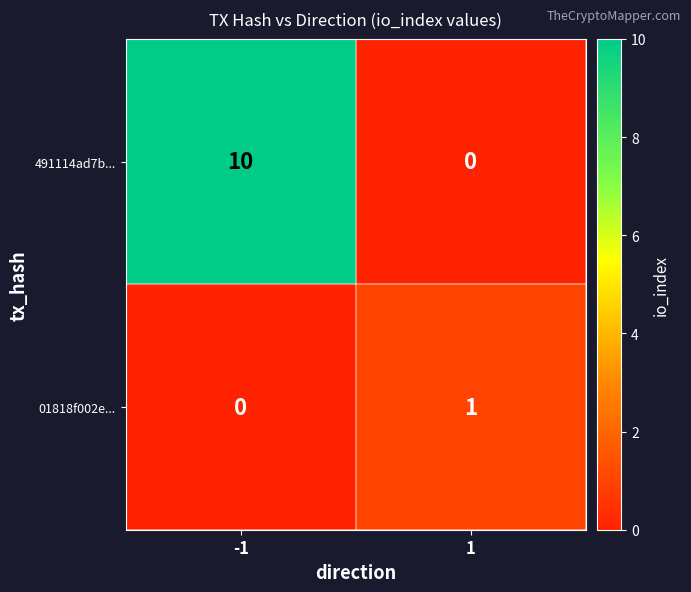

At -1, list the series in order from largest to smallest.

491114ad7b..., 01818f002e...